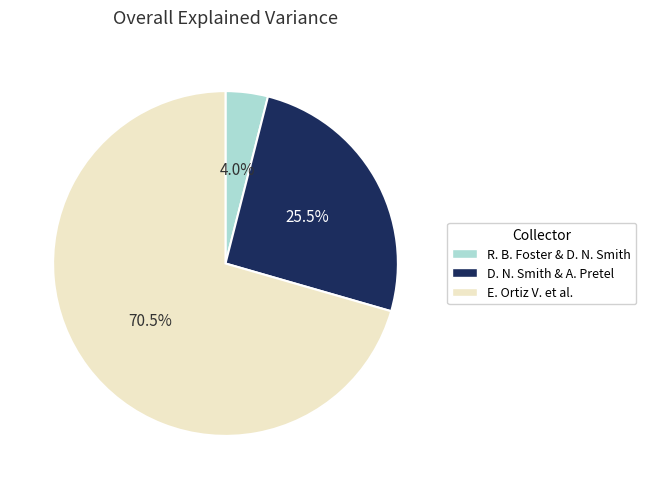

Rank the categories by value from highest to lowest.

E. Ortiz V. et al., D. N. Smith & A. Pretel, R. B. Foster & D. N. Smith